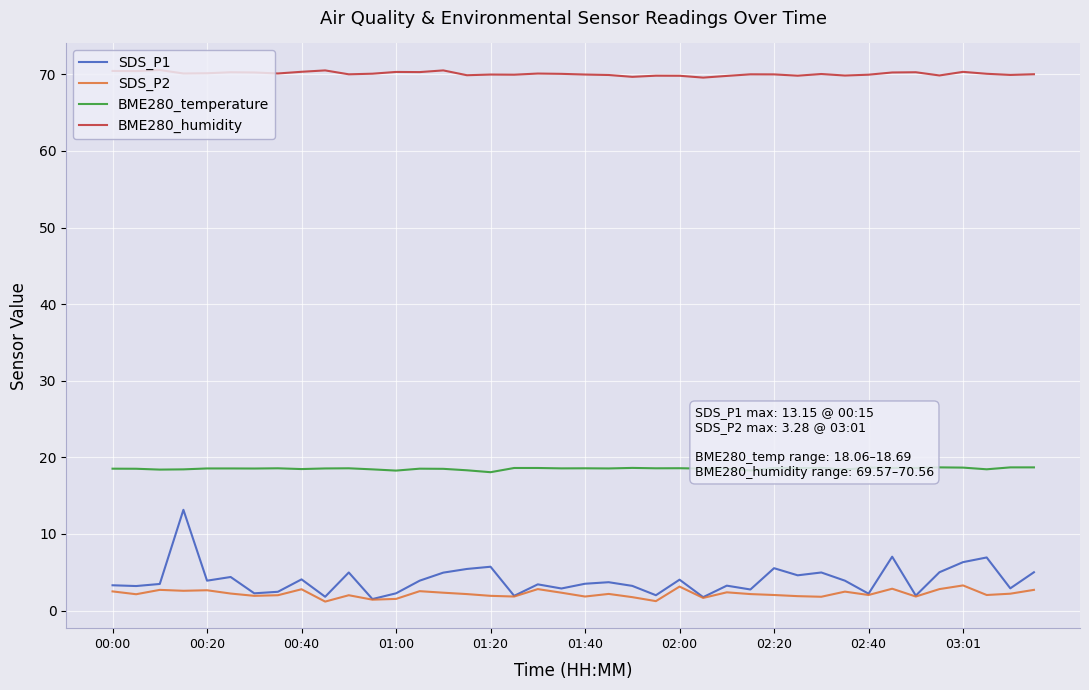

List the series in order of their peak value, lowest first.

SDS_P2, SDS_P1, BME280_temperature, BME280_humidity